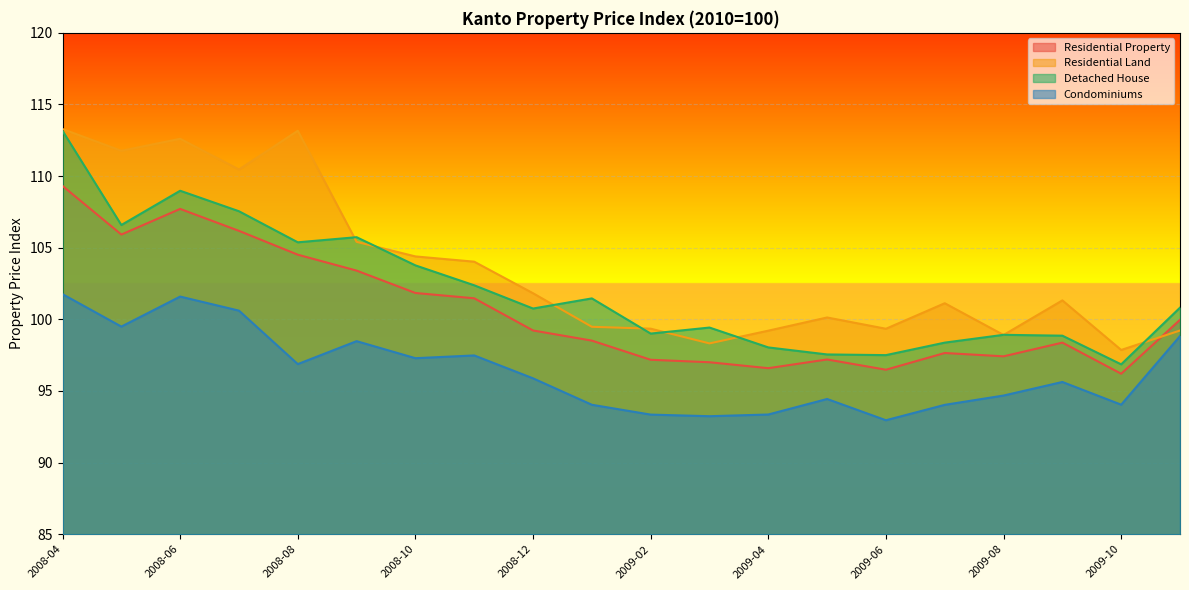

Does the chart display data point markers on the line(s)?

No